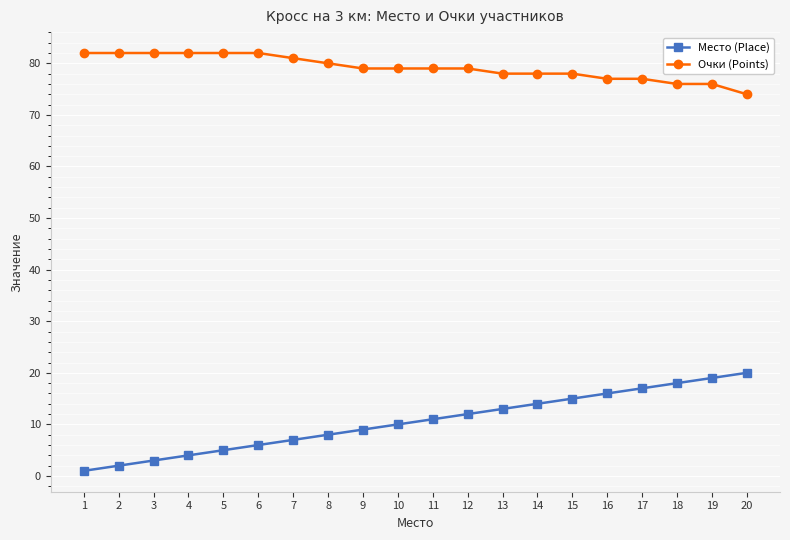

True or false: Место (Place) and Очки (Points) intersect in this chart.

False